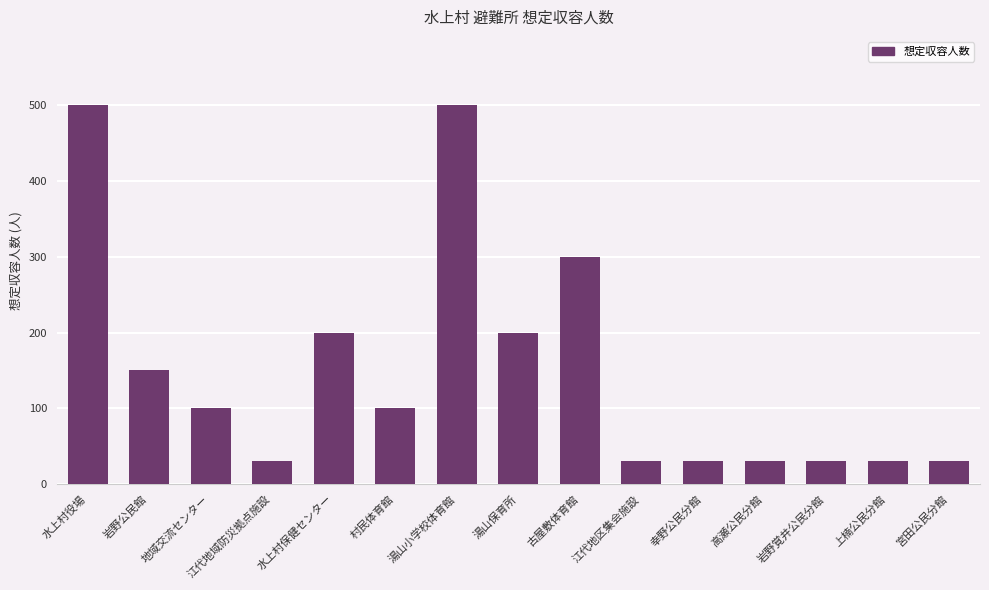

Where is the data nearest to the value 265?

古屋敷体育館